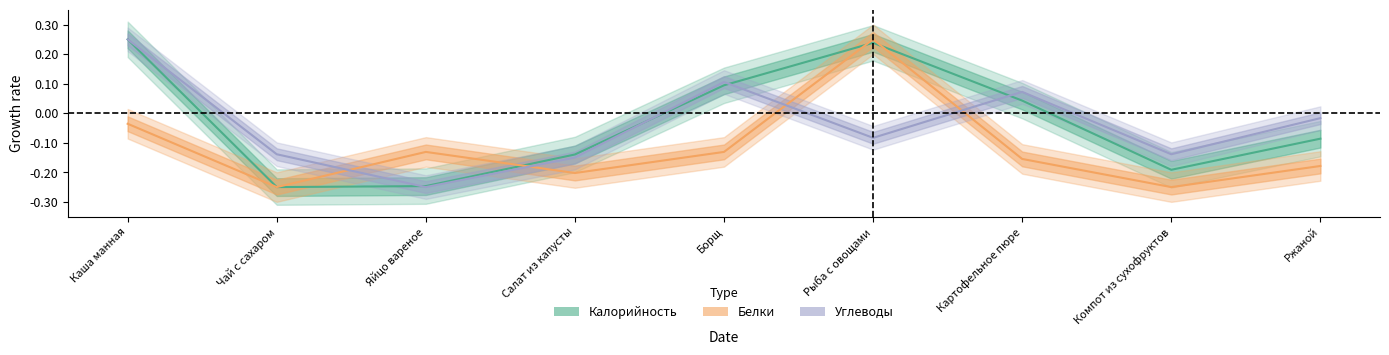

How many intersections are there between Калорийность and Белки?

3